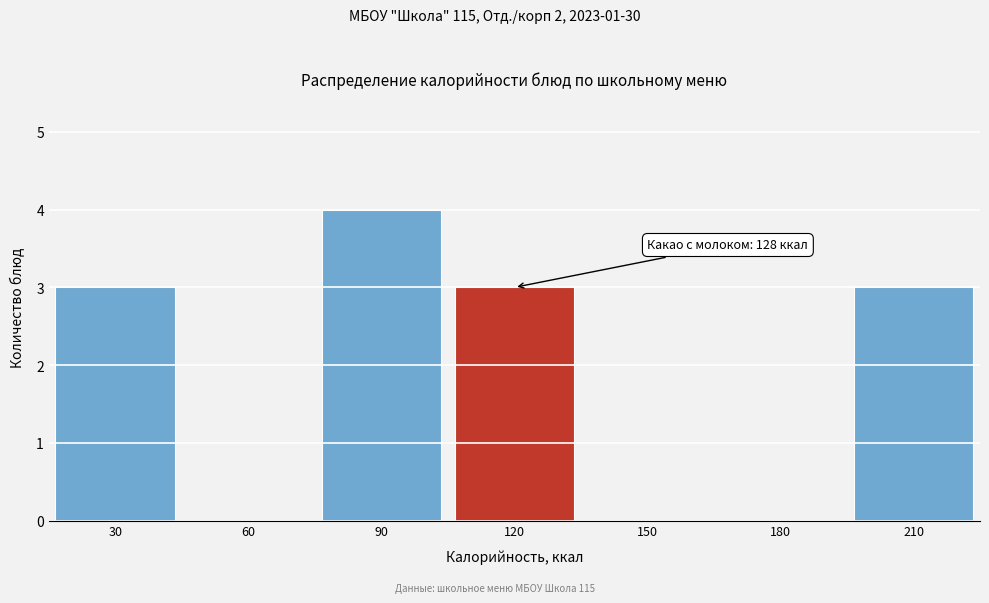

Reading left to right, transcribe all the data shown in this chart.

30=3	60=0	90=4	120=3	150=0	180=0	210=3